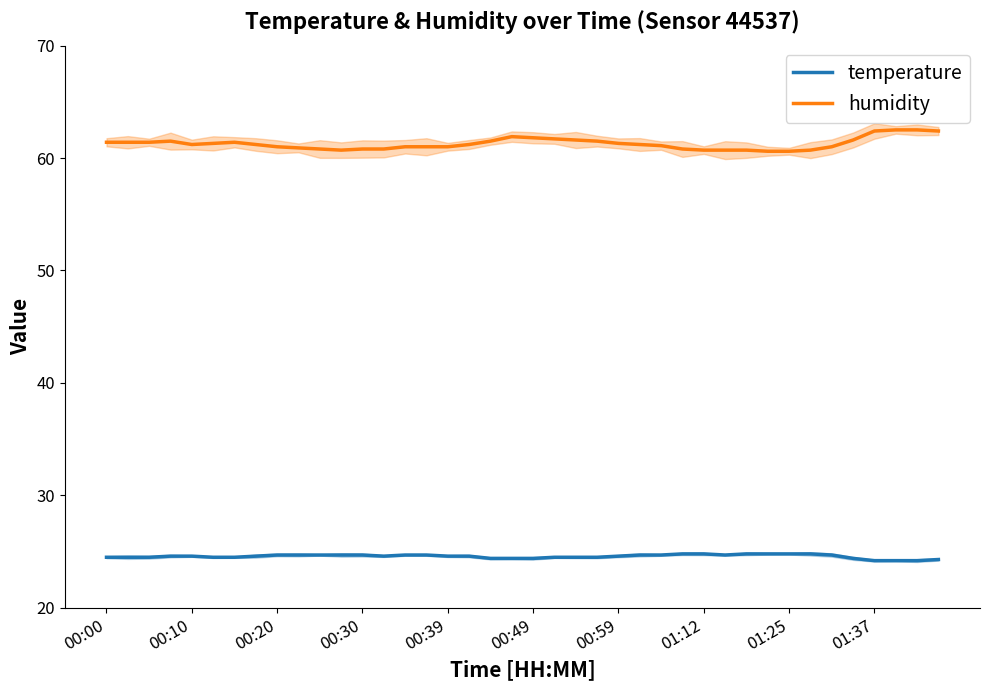

What is the approximate value of temperature at 11?

24.7